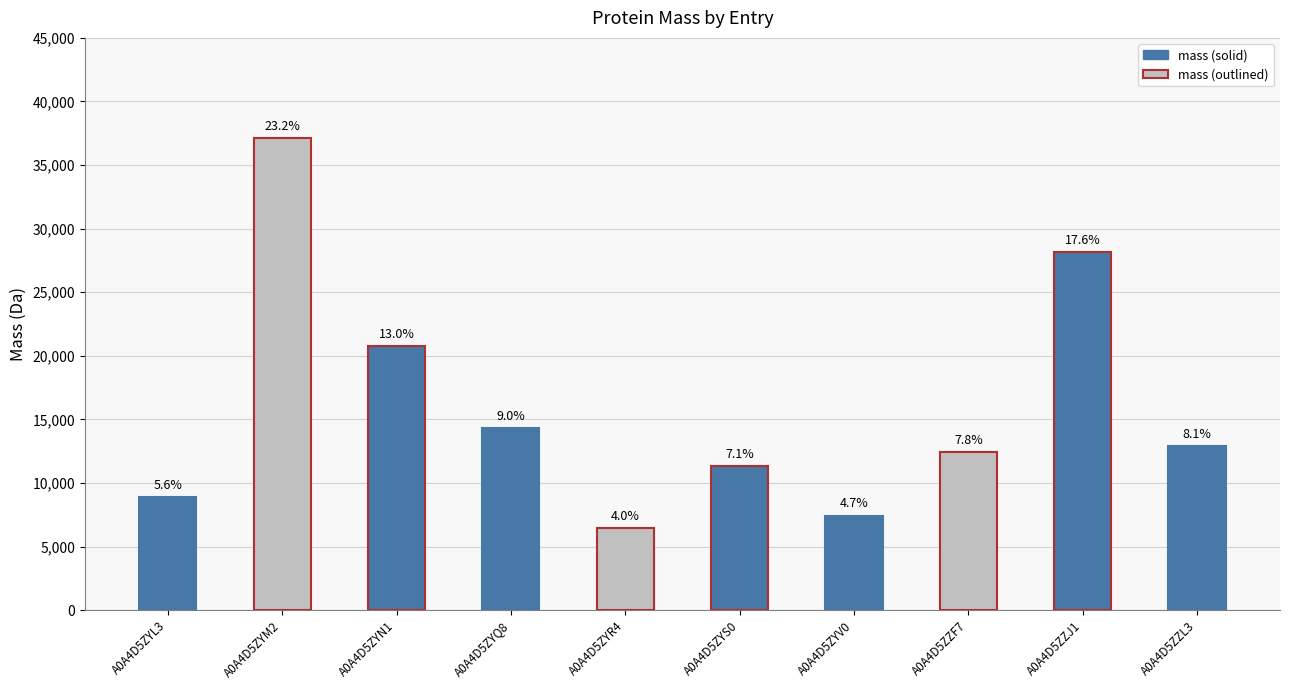

What is the average value?

15982.1